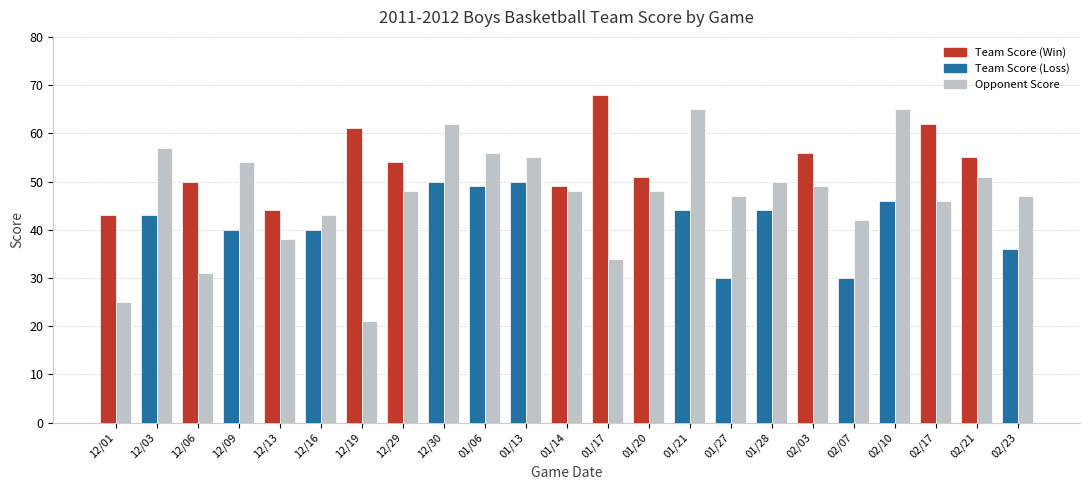

What is the total value across all series at 12/06?

81